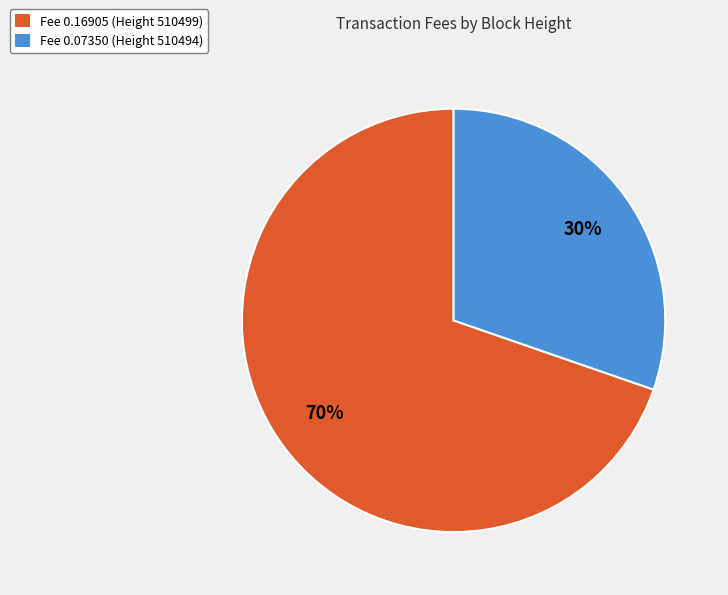

Is there any slice that represents more than half of the pie?

Yes